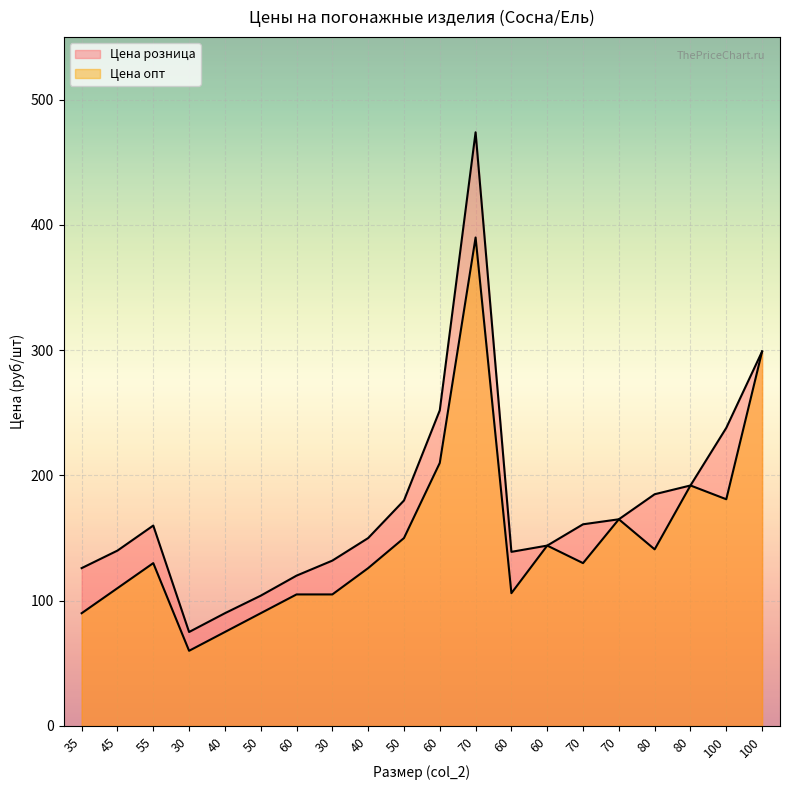

Rank the categories by Цена розница value from lowest to highest.

30, 40, 50, 60, 35, 30, 60, 45, 60, 40, 55, 70, 70, 50, 80, 80, 100, 60, 100, 70